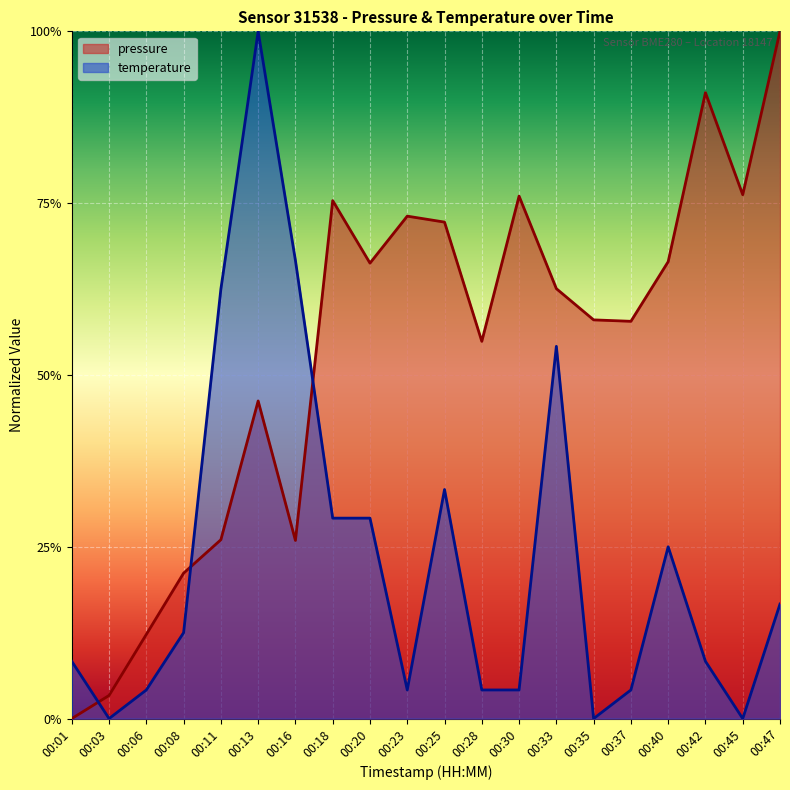

Which series ends up on top after the final intersection of pressure and temperature?

pressure